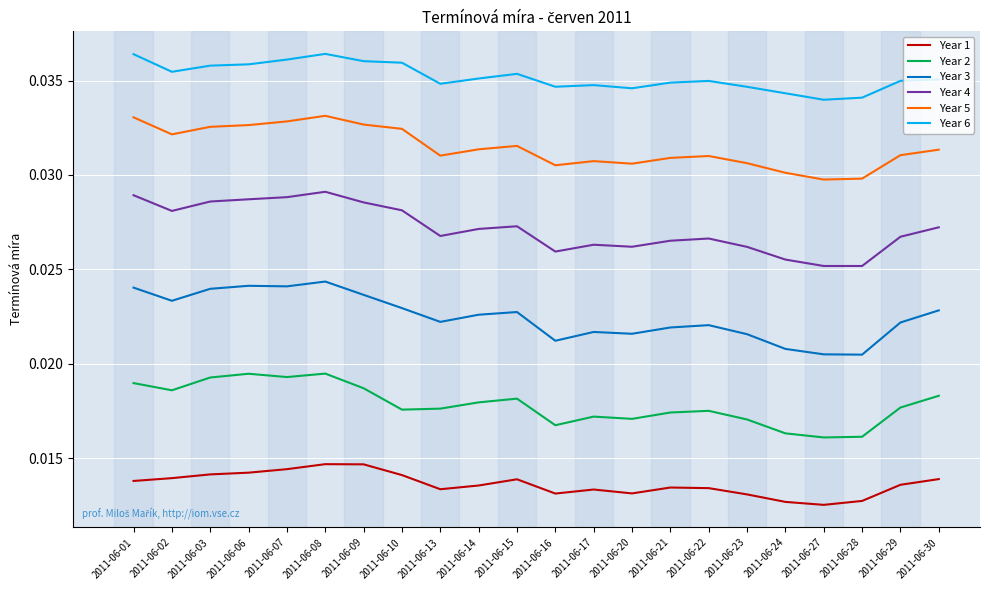

At which category is the sum across all series the highest?

2011-06-08